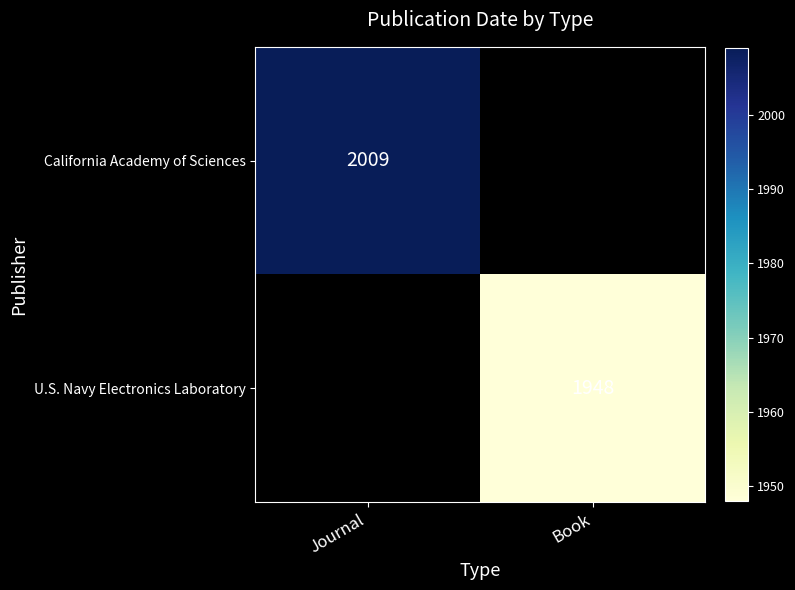

True or false: California Academy of Sciences has a value of 3159.5 at Journal.

False